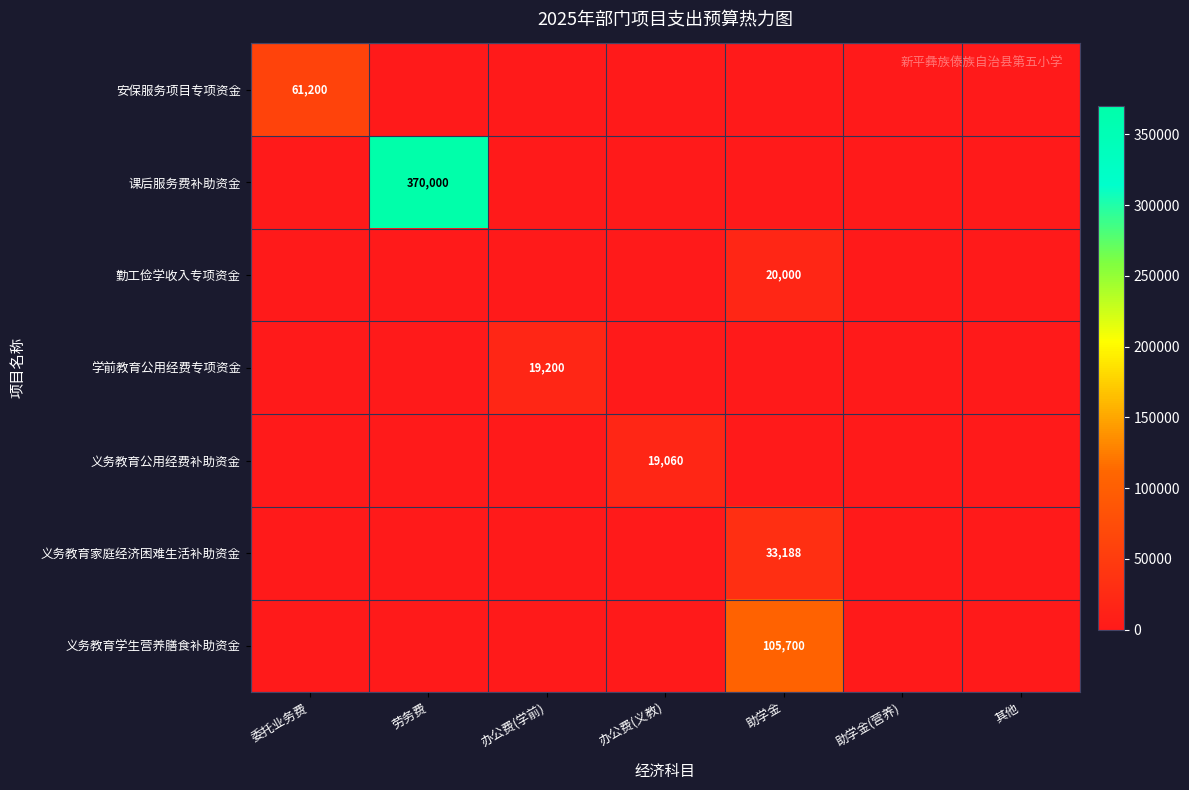

How many data points does each series have?

7